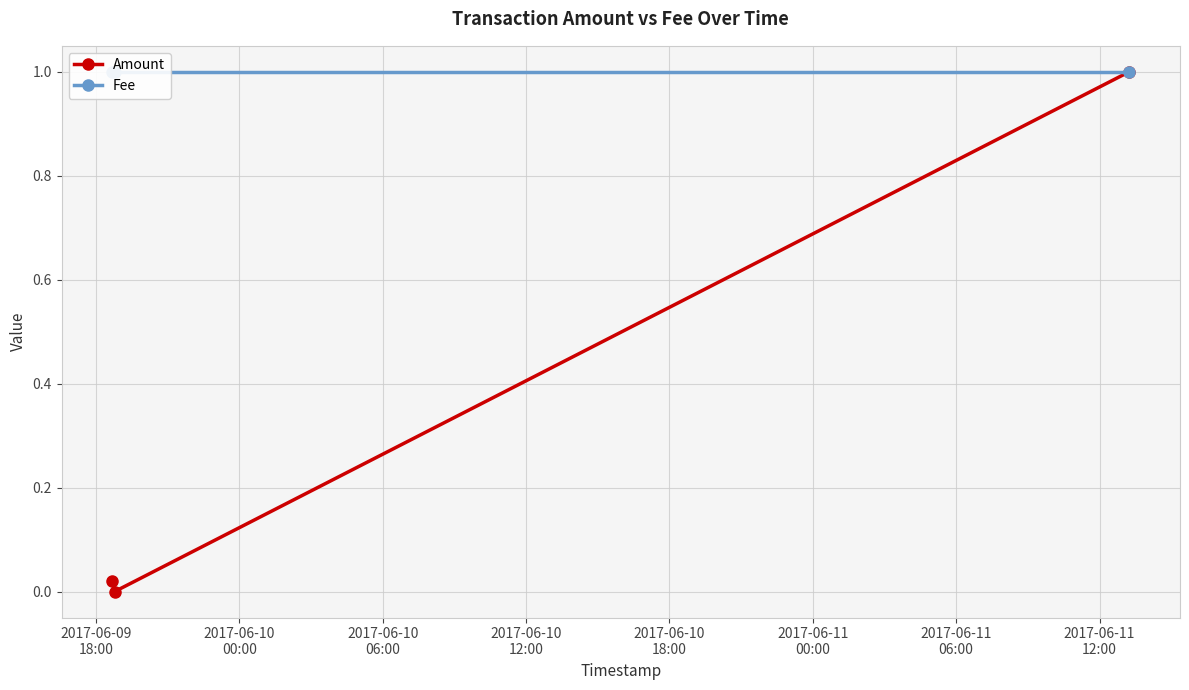

The value of Fee at 2017-06-09
18:00 is 1.0. True or false?

True